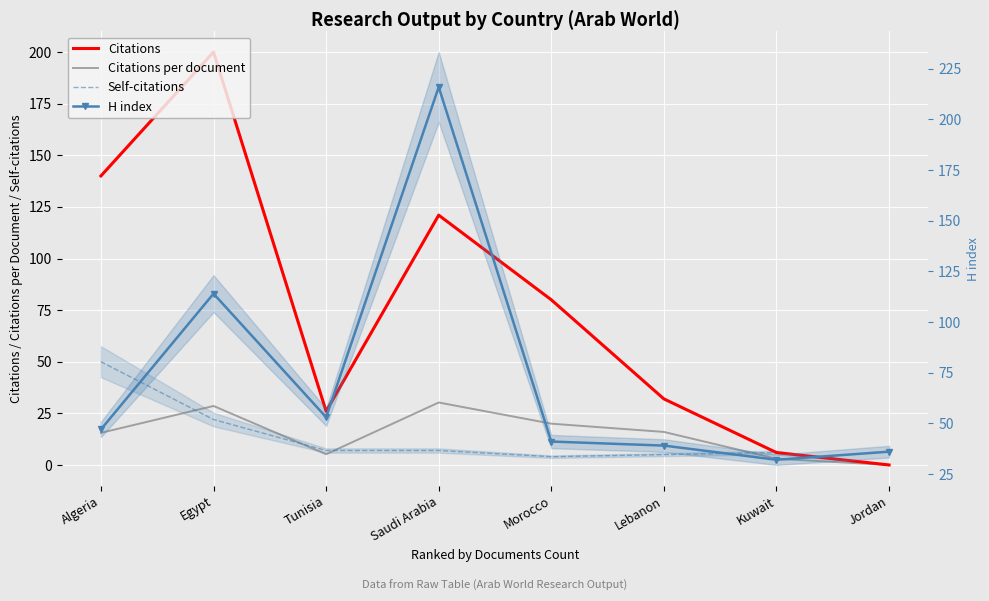

Is the value of H index at Lebanon greater than the value of Citations per document at Egypt?

Yes